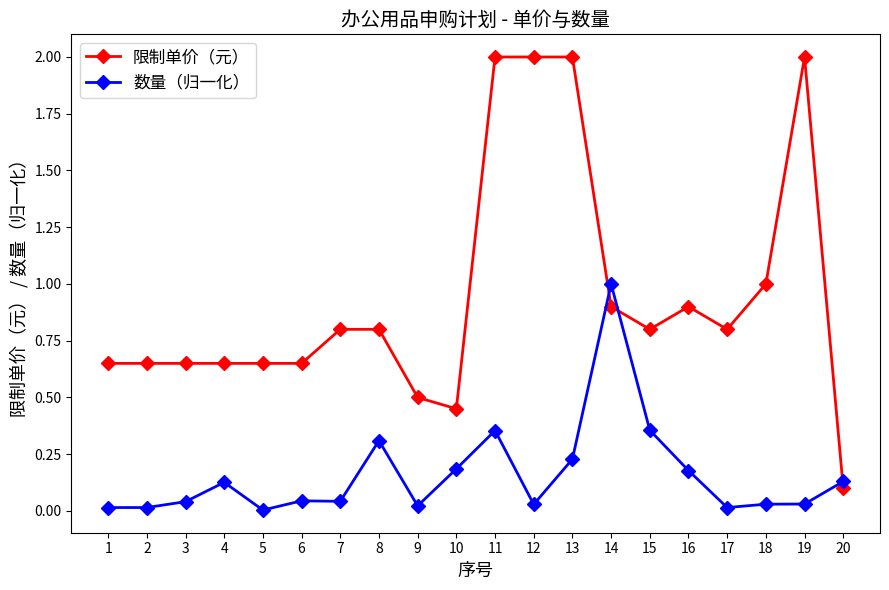

True or false: 限制单价（元） and 数量（归一化） cross at least once.

True